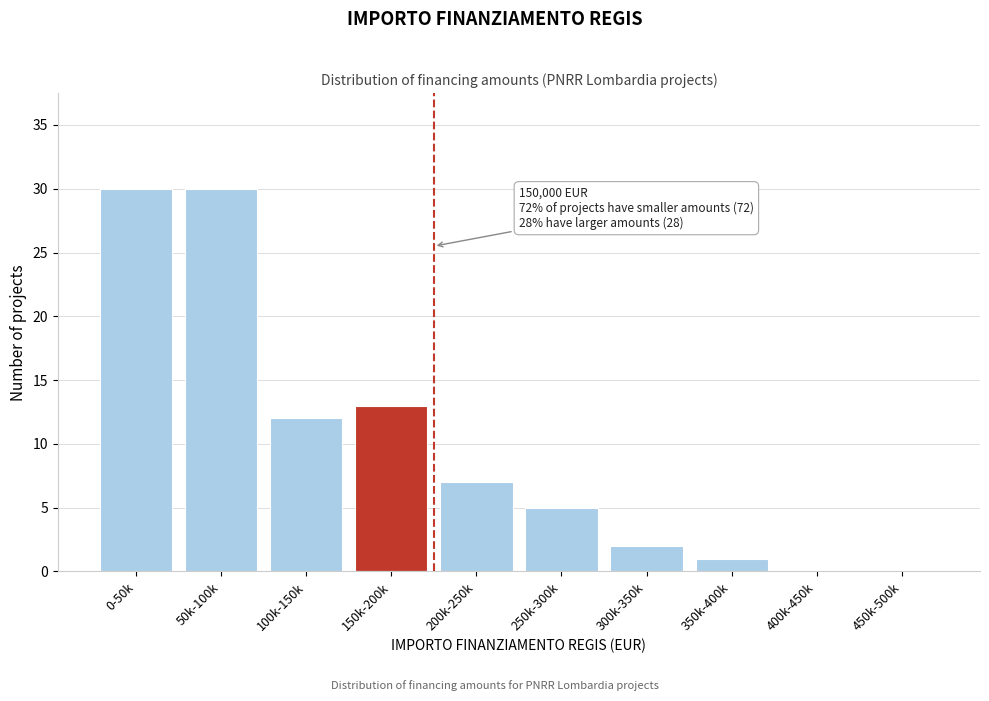

Reading right to left, what are all the values shown in this chart?

450k-500k=0	400k-450k=0	350k-400k=1	300k-350k=2	250k-300k=5	200k-250k=7	150k-200k=13	100k-150k=12	50k-100k=30	0-50k=30